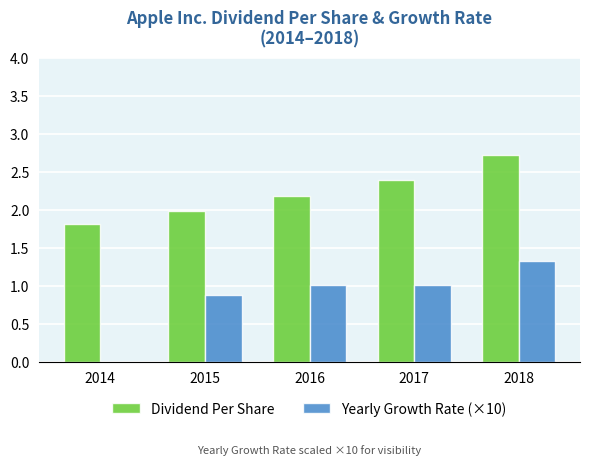

What is the total value across all series at 2018?

4.1